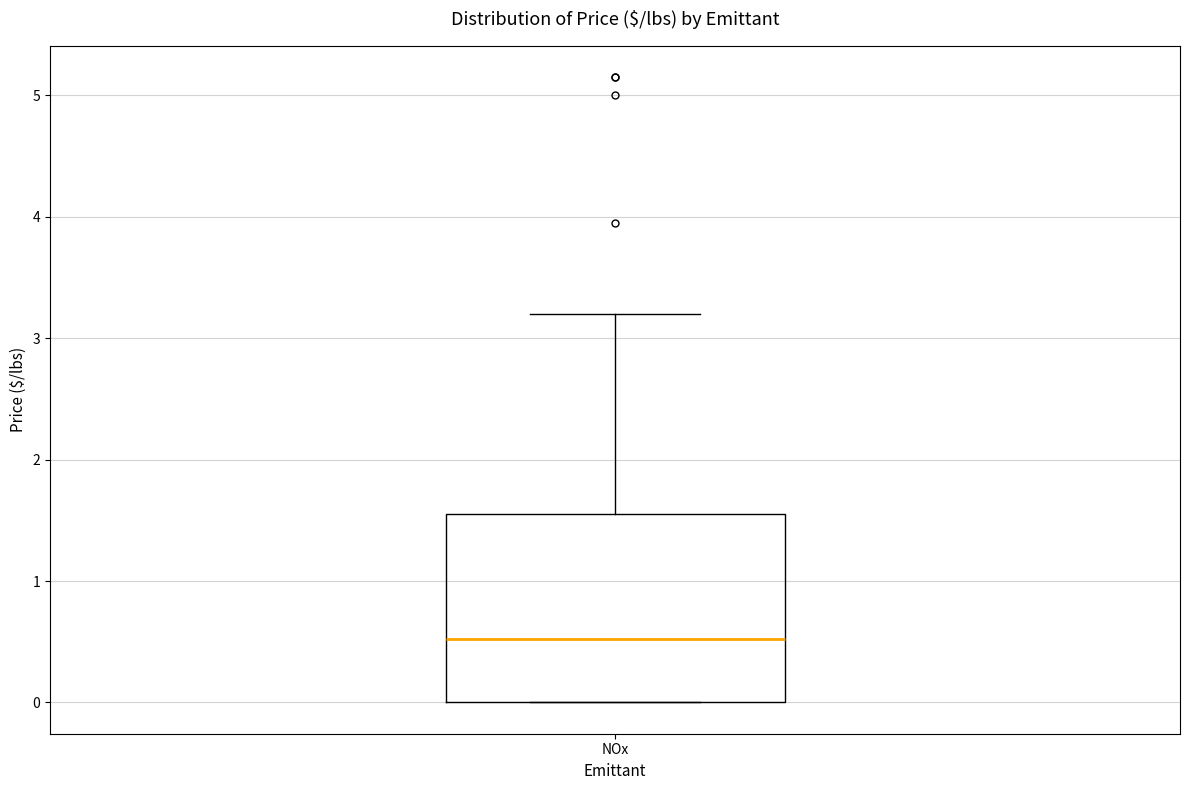

Where is the upper edge of the box for NOx on the y-axis? The values are not printed on the chart, so give them approximately, as read against the axis.

1.6